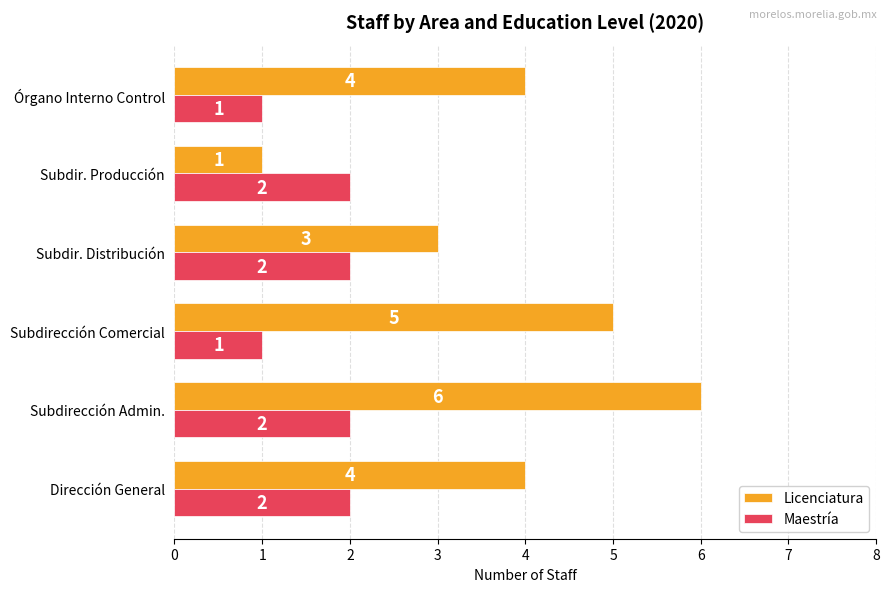

What is the difference between the maximum and minimum values in the Maestría series?

1